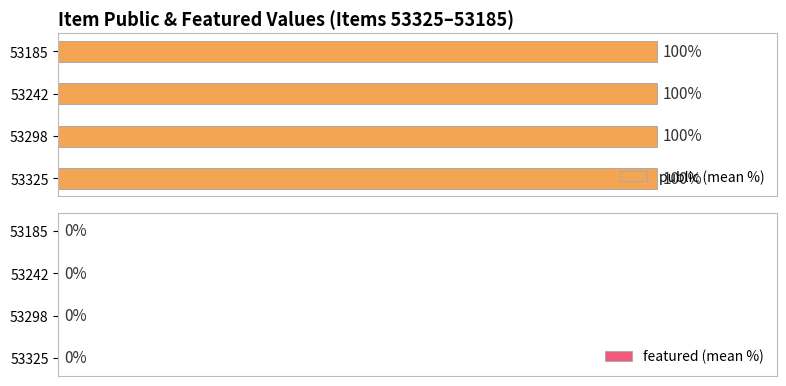

Which label corresponds to the smallest value in the chart?

53325